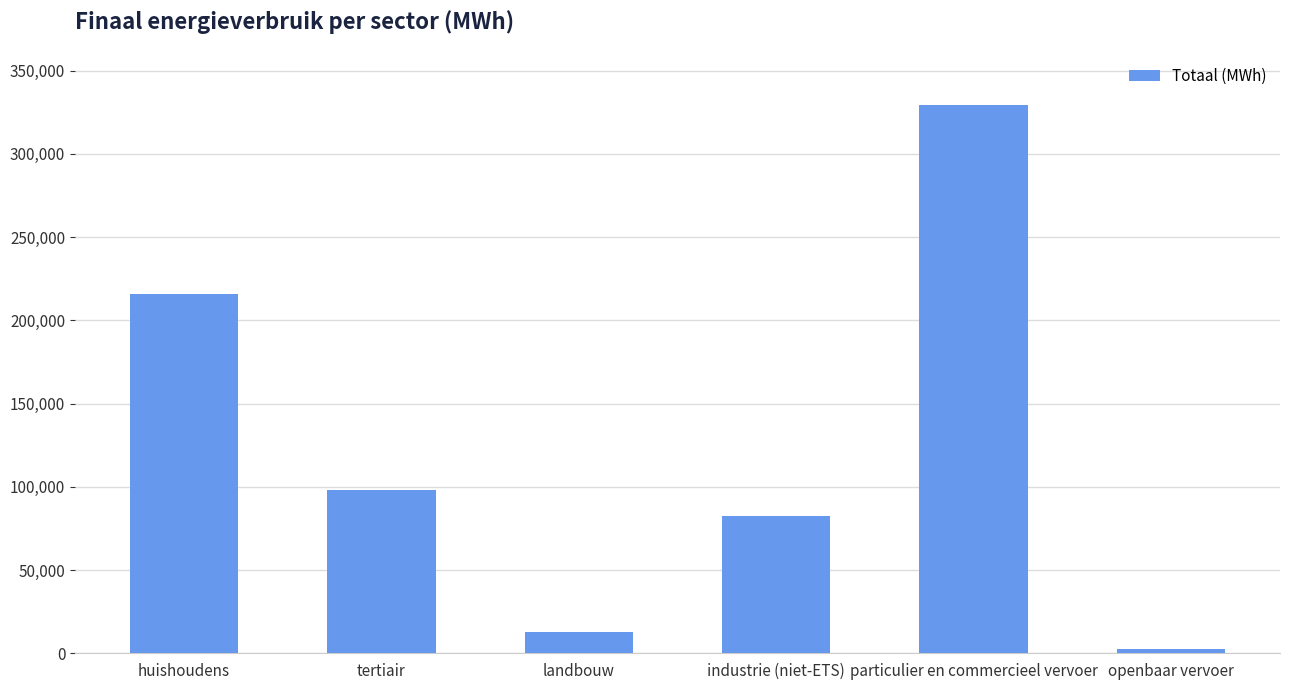

What is the maximum value shown in the chart?

329097.1